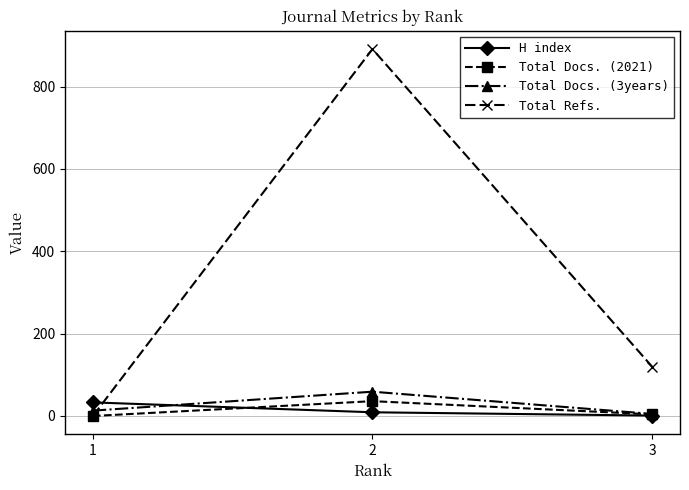

Read the Total Refs. value at 3.

120